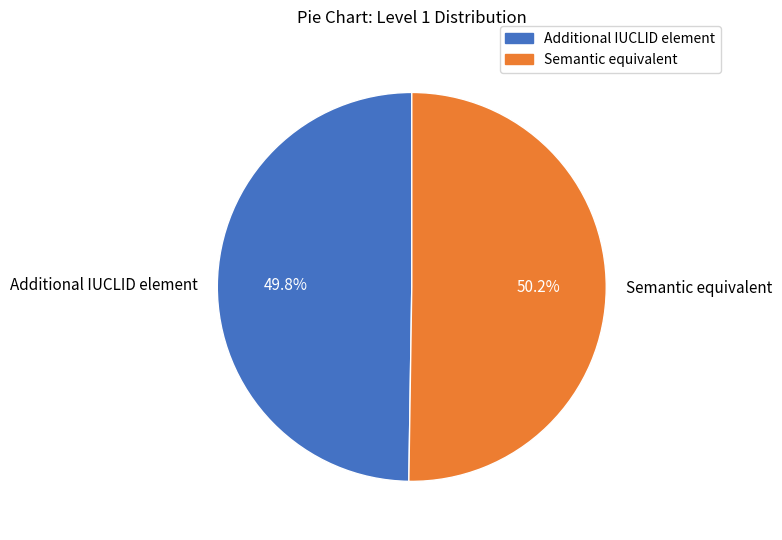

Is there a majority slice in this chart?

Yes